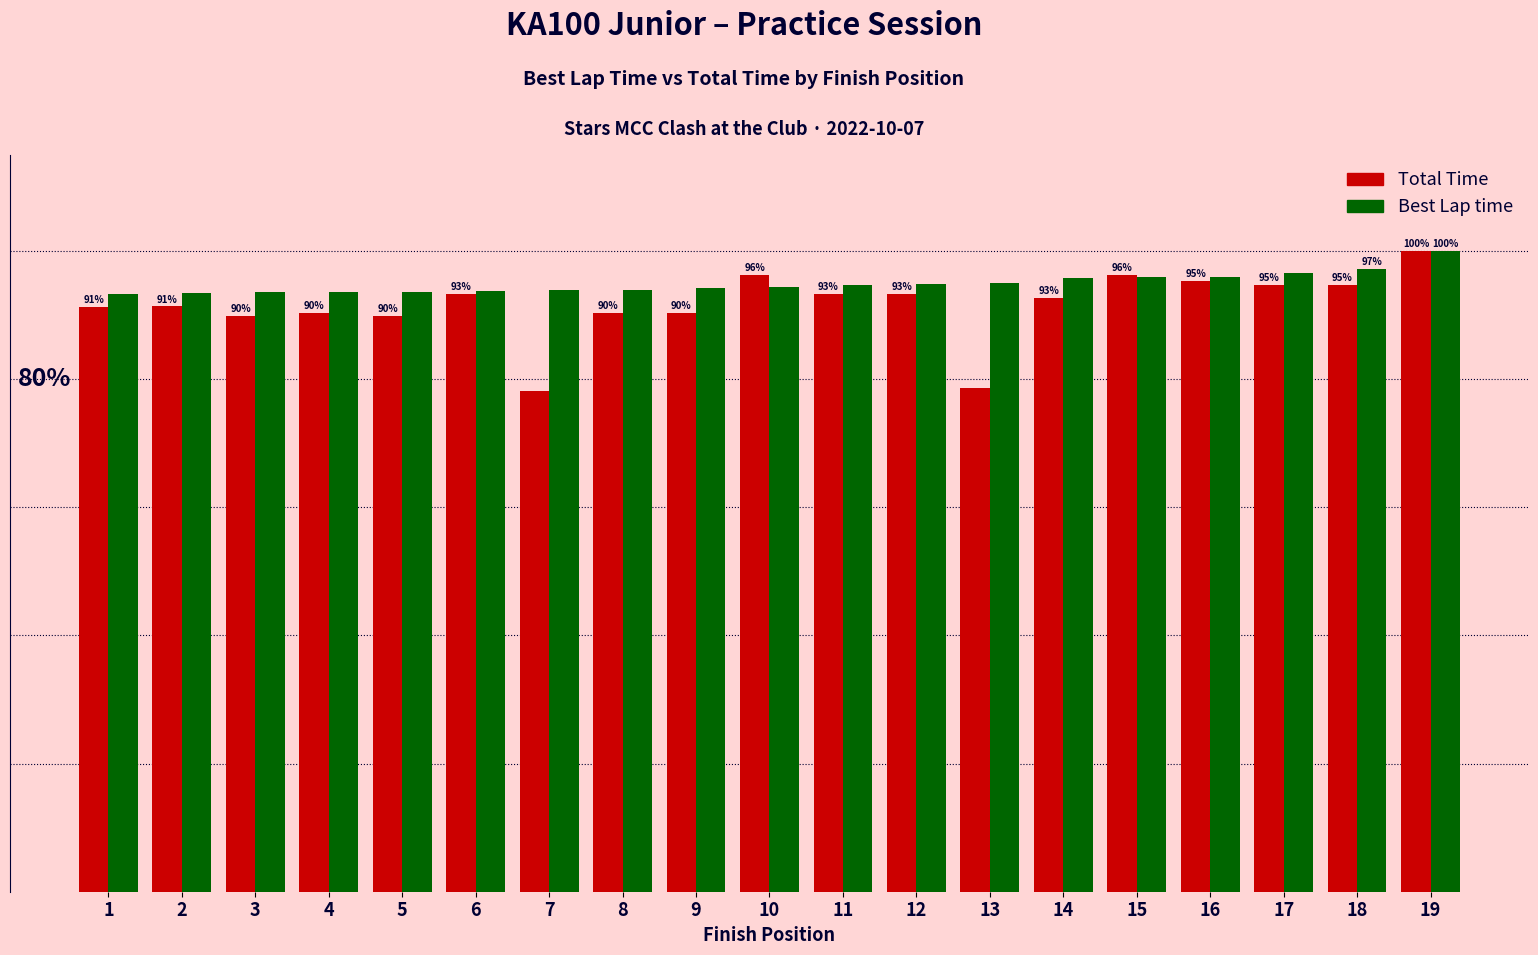

At 5, list the series in order from largest to smallest.

Best Lap time, Total Time